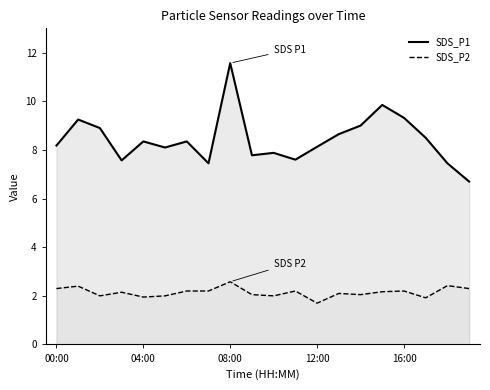

Is it true that SDS_P1 equals 7.9 at 10?

True